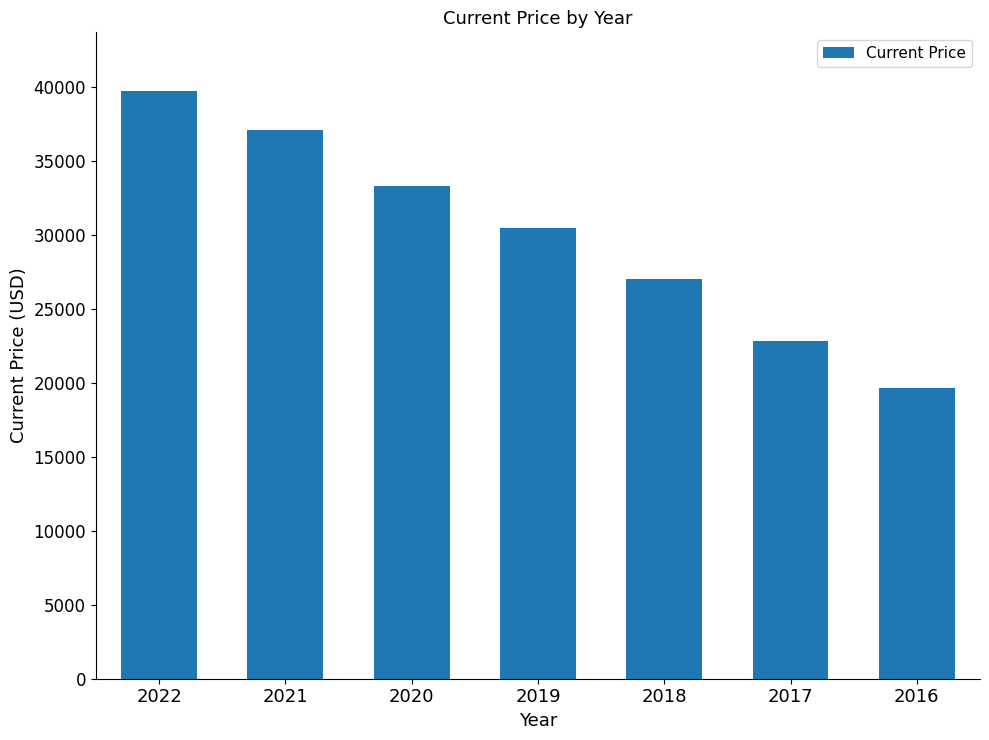

What is the difference between the values at 2018 and 2020?

6267